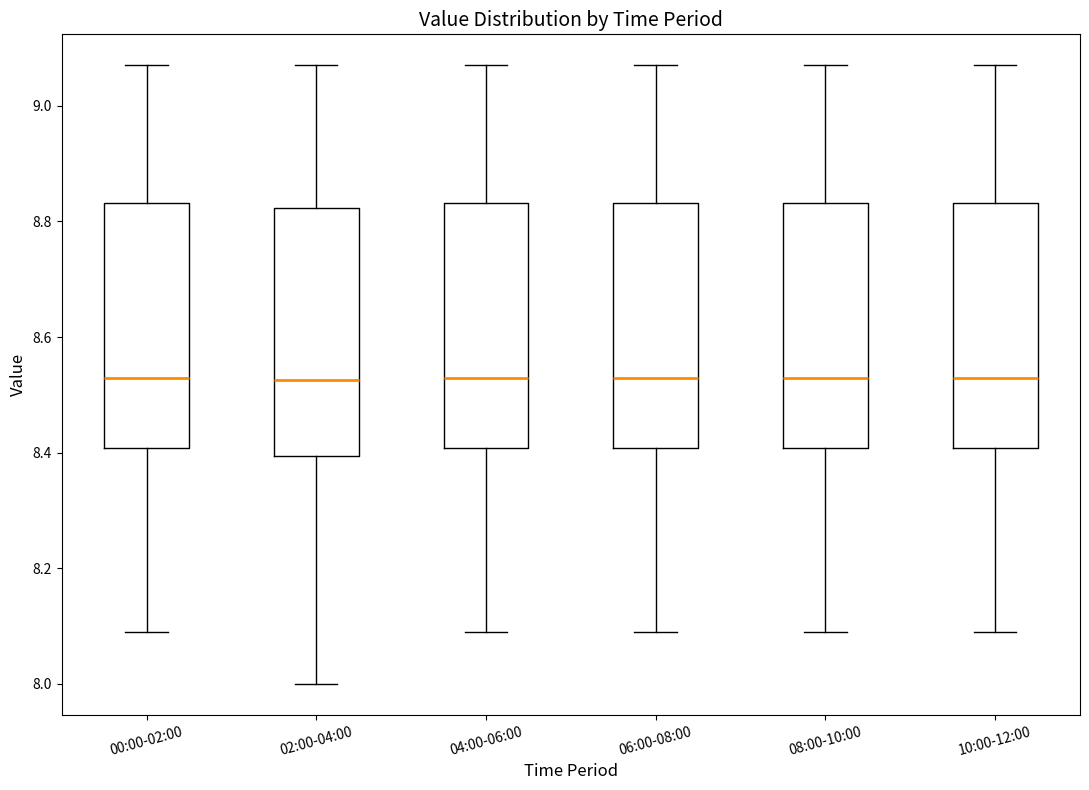

Reading left to right, read every box against the y-axis: the position of its median line, the range the box covers, and the ends of its whiskers. The values are not printed on the chart, so give them approximately, as read against the axis.

00:00-02:00: median 8.54, box 8.40 to 8.84, whiskers 8.10 to 9.08
02:00-04:00: median 8.52, box 8.40 to 8.82, whiskers 8.00 to 9.08
04:00-06:00: median 8.54, box 8.40 to 8.84, whiskers 8.10 to 9.08
06:00-08:00: median 8.54, box 8.40 to 8.84, whiskers 8.10 to 9.08
08:00-10:00: median 8.54, box 8.40 to 8.84, whiskers 8.10 to 9.08
10:00-12:00: median 8.54, box 8.40 to 8.84, whiskers 8.10 to 9.08